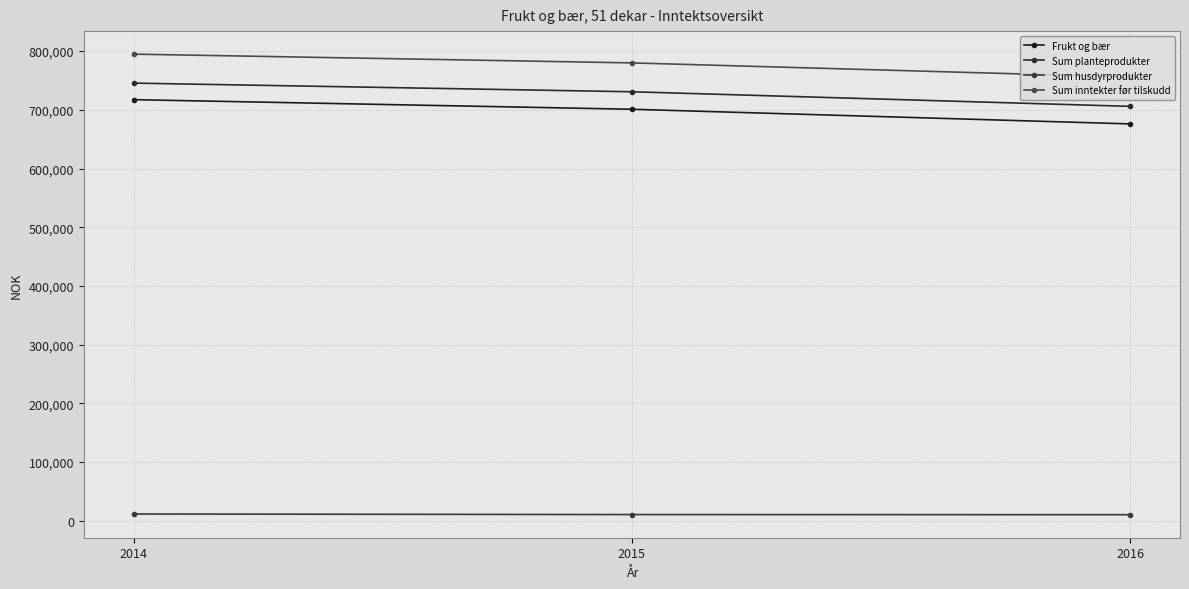

Is the value of Sum husdyrprodukter at 2014 greater than the value of Sum planteprodukter at 2014?

No